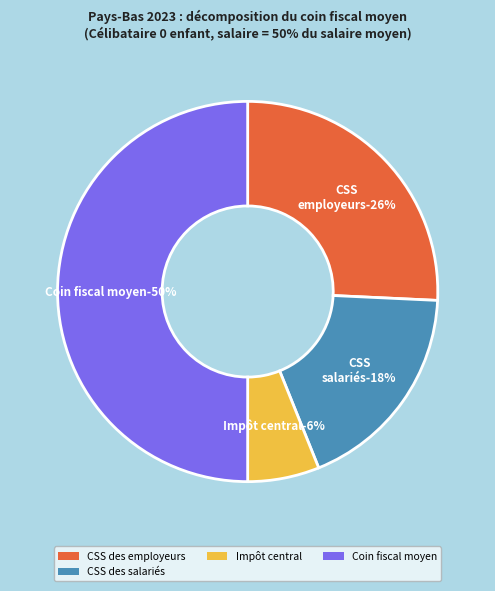

Which category has the biggest portion of the pie?

Coin fiscal moyen